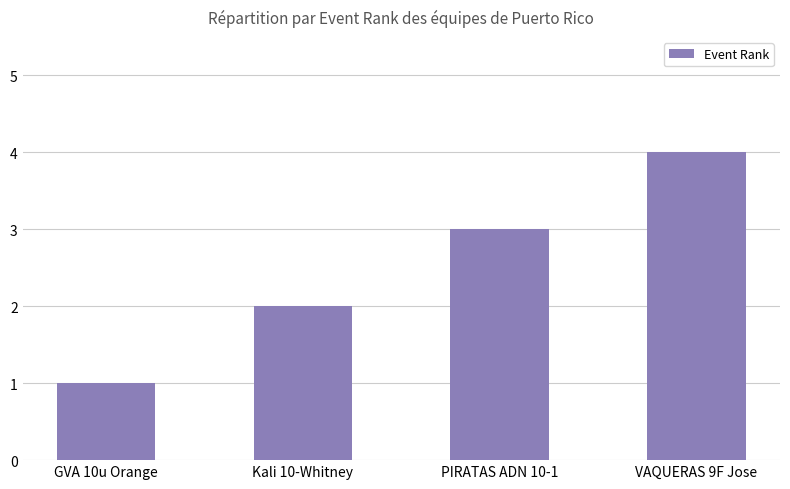

The chart shows a value of 2 at Kali 10-Whitney. True or false?

True